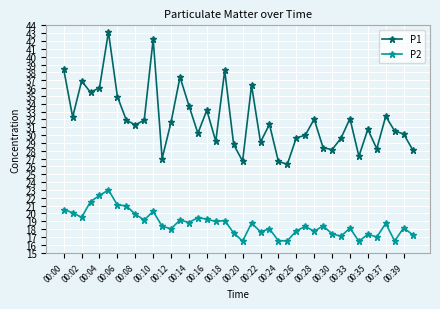

Rank the series by their maximum value, from lowest to highest.

P2, P1